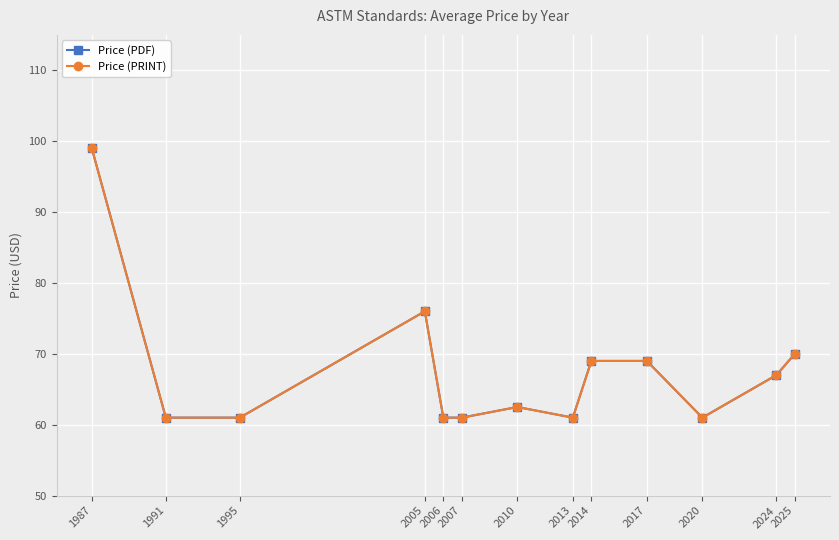

Is this an area chart (filled region under the line)?

No